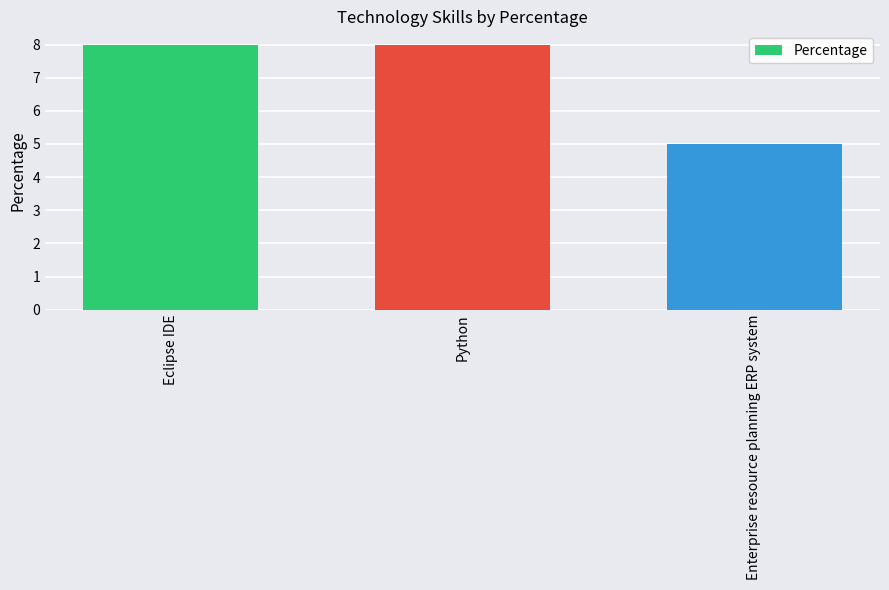

What position from the left is Enterprise resource planning ERP system?

3